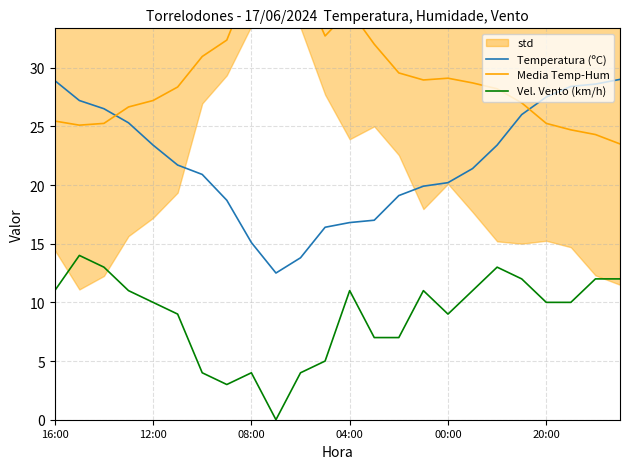

True or false: Vel. Vento (km/h) and Media Temp-Hum intersect in this chart.

False